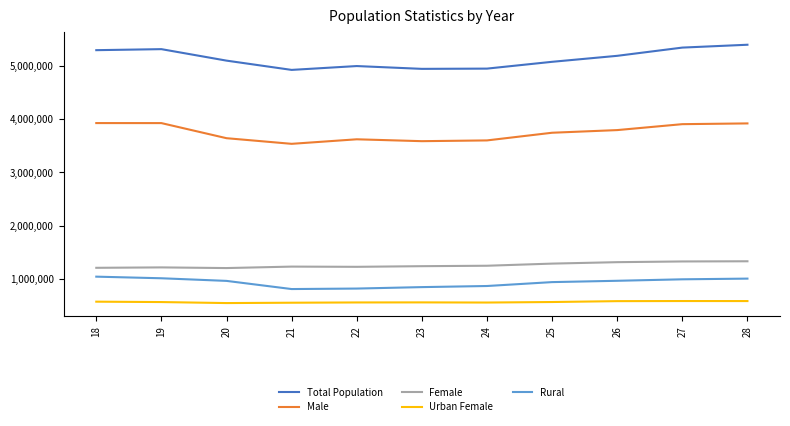

How many lines are shown in the chart?

5